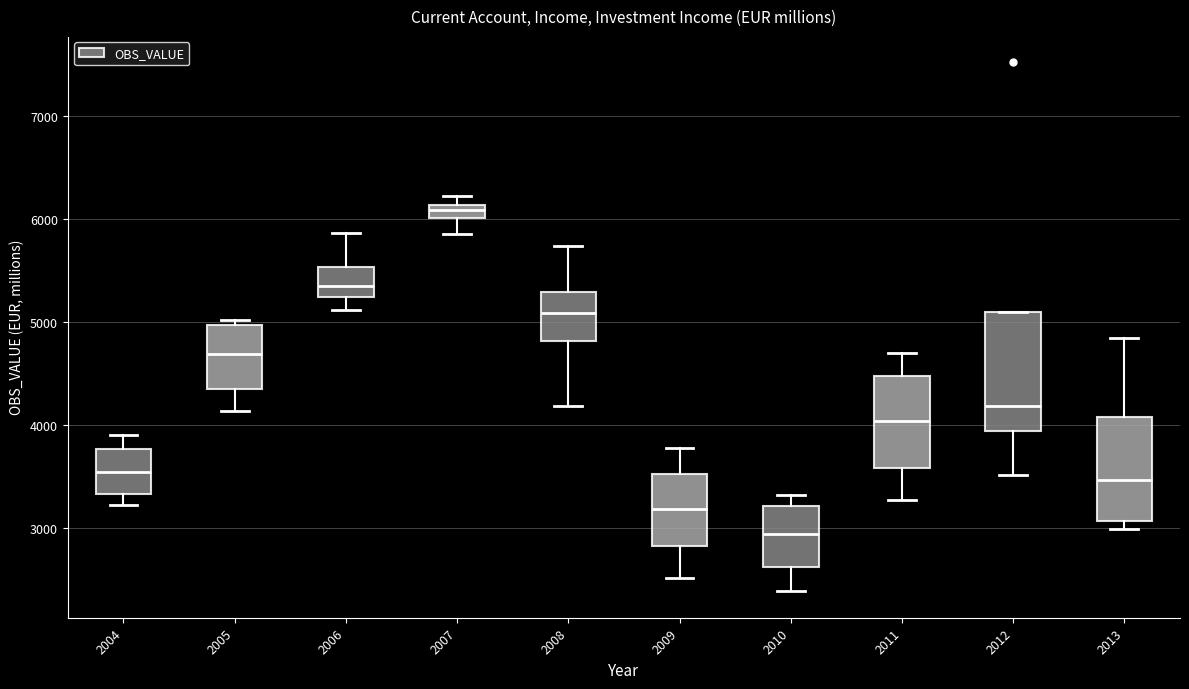

Where does the lower whisker of the box at x = 2009 end on the y-axis? The values are not printed on the chart, so give them approximately, as read against the axis.

2500